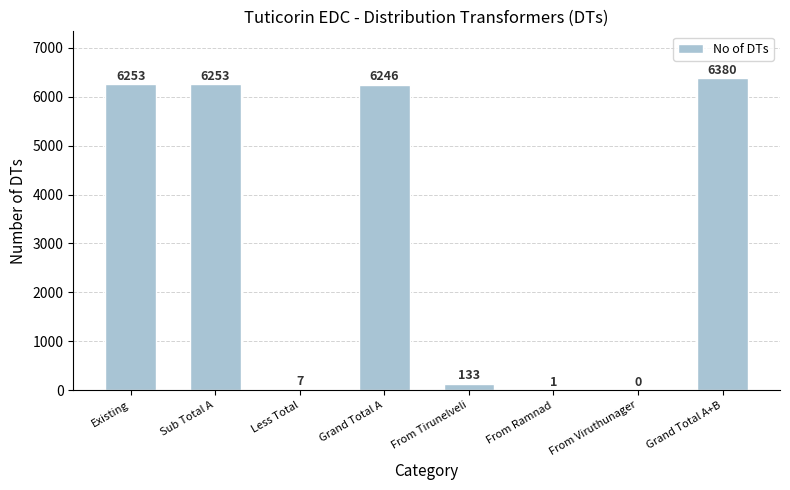

True or false: the data shows 2670 at Grand Total A.

False